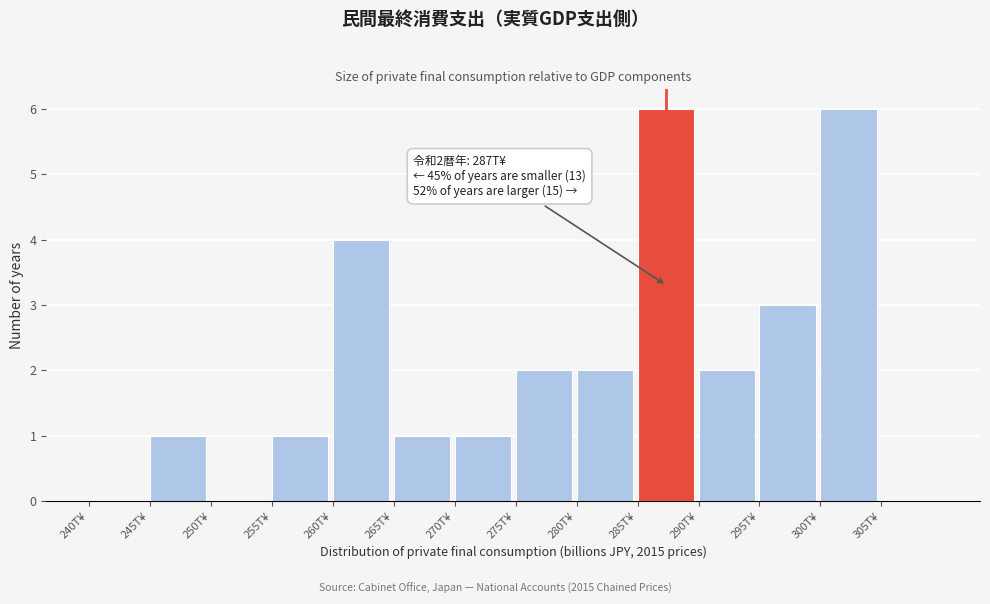

Reading right to left, transcribe all the data shown in this chart.

305T¥=0	300T¥=6	295T¥=3	290T¥=2	285T¥=6	280T¥=2	275T¥=2	270T¥=1	265T¥=1	260T¥=4	255T¥=1	250T¥=0	245T¥=1	240T¥=0